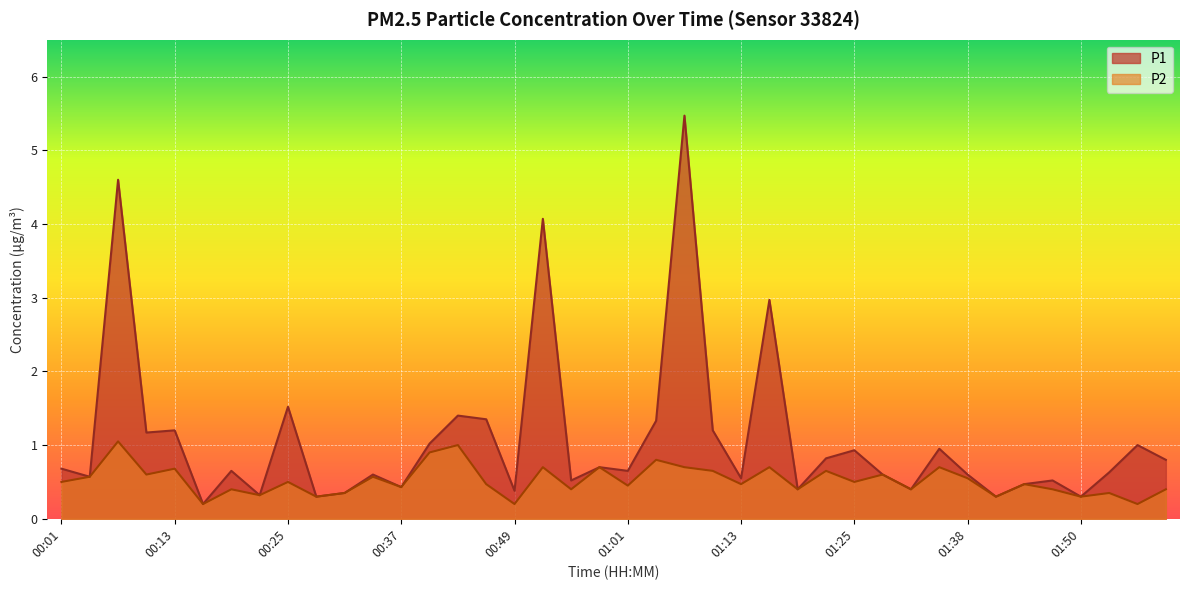

List the series in order of their overall mean, lowest first.

P2, P1